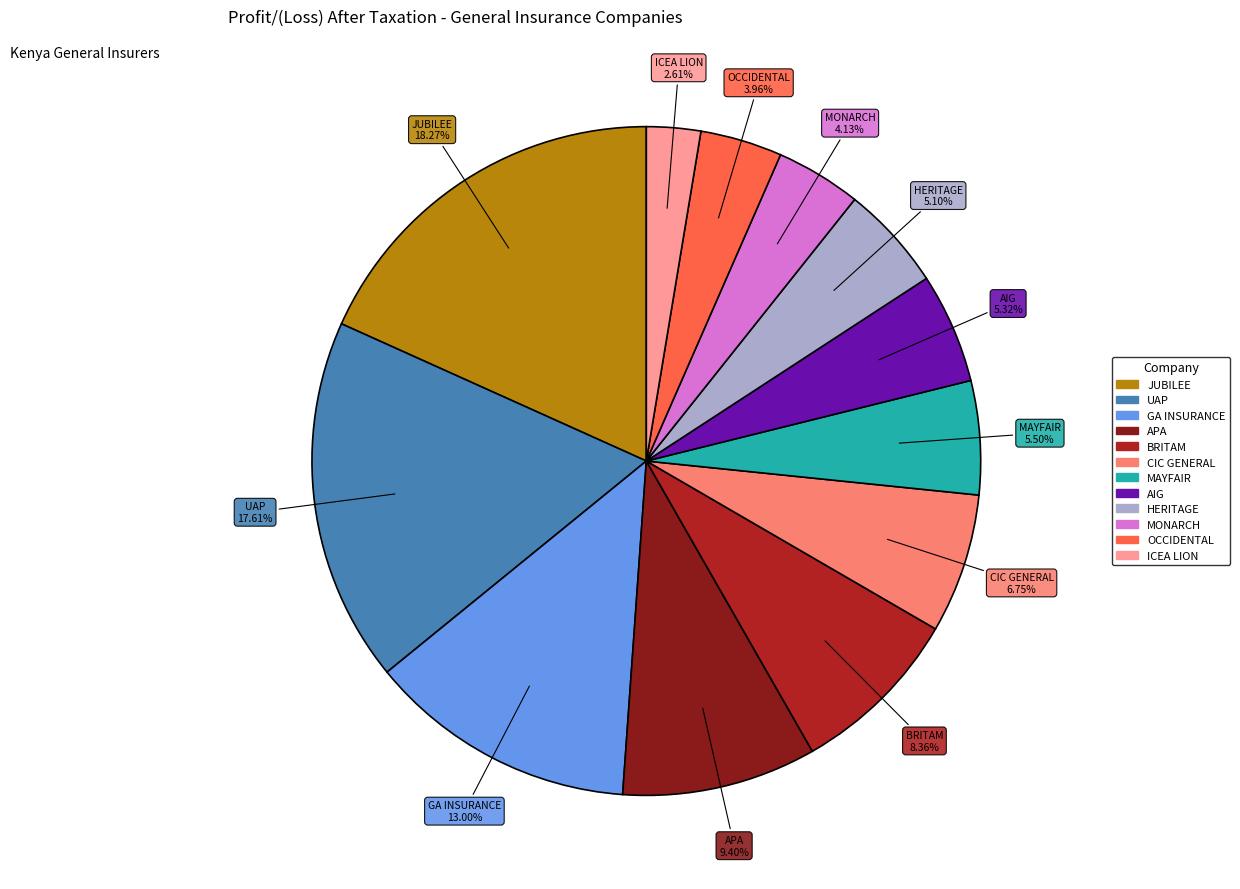

Is there a majority slice in this chart?

No